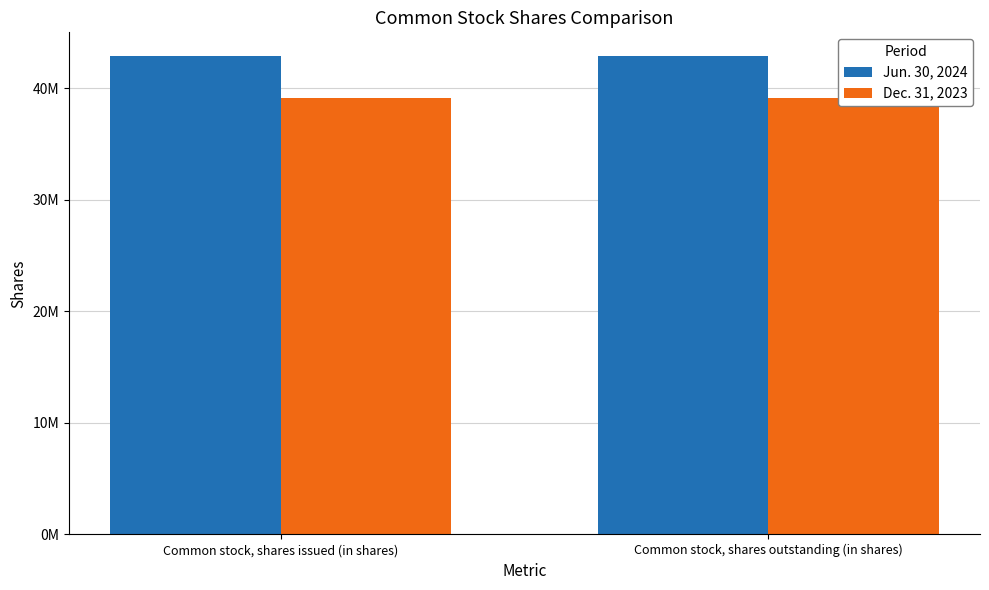

At which category is the sum across all series the highest?

Common stock, shares issued (in shares)